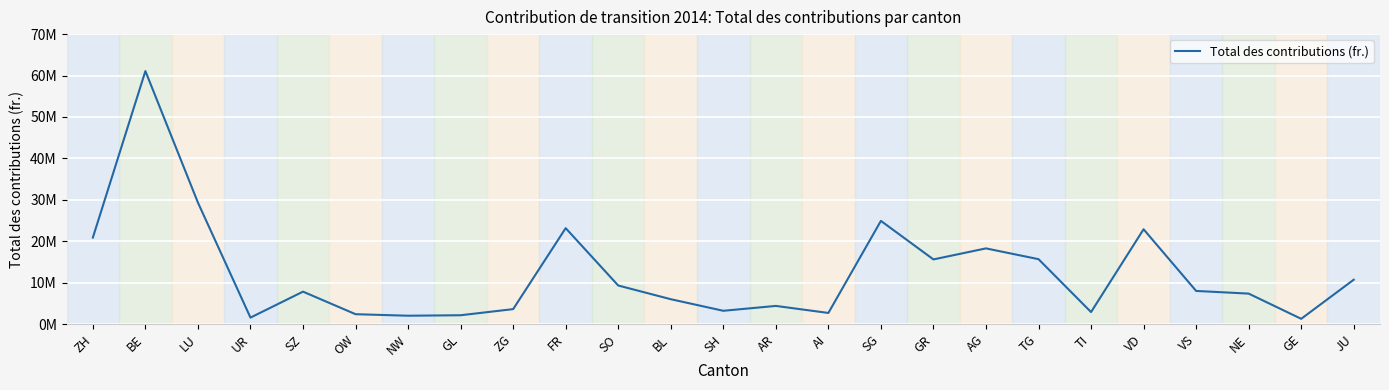

Approximately how many times larger is the value at SH compared to BL?

0.5